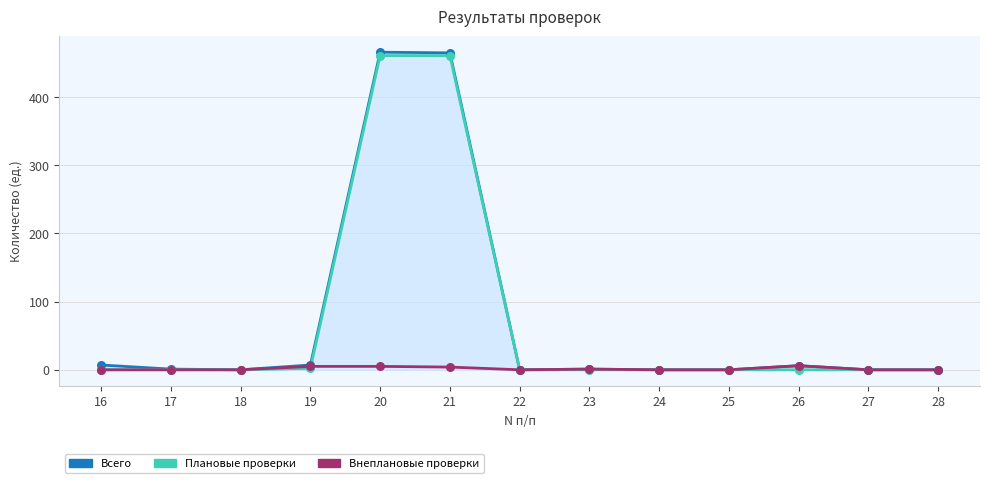

The Плановые проверки series shows 312 at 26. True or false?

False